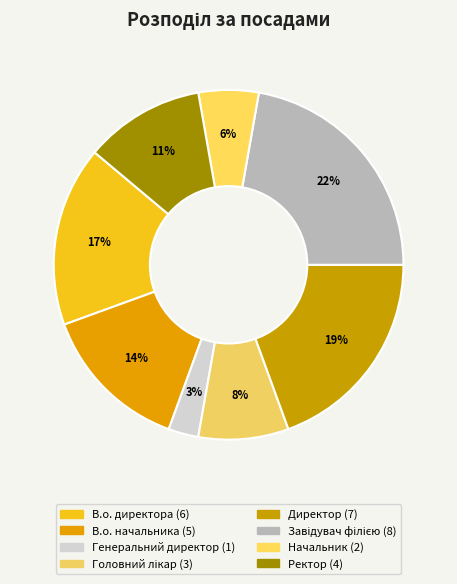

How many slices are in this pie chart?

8